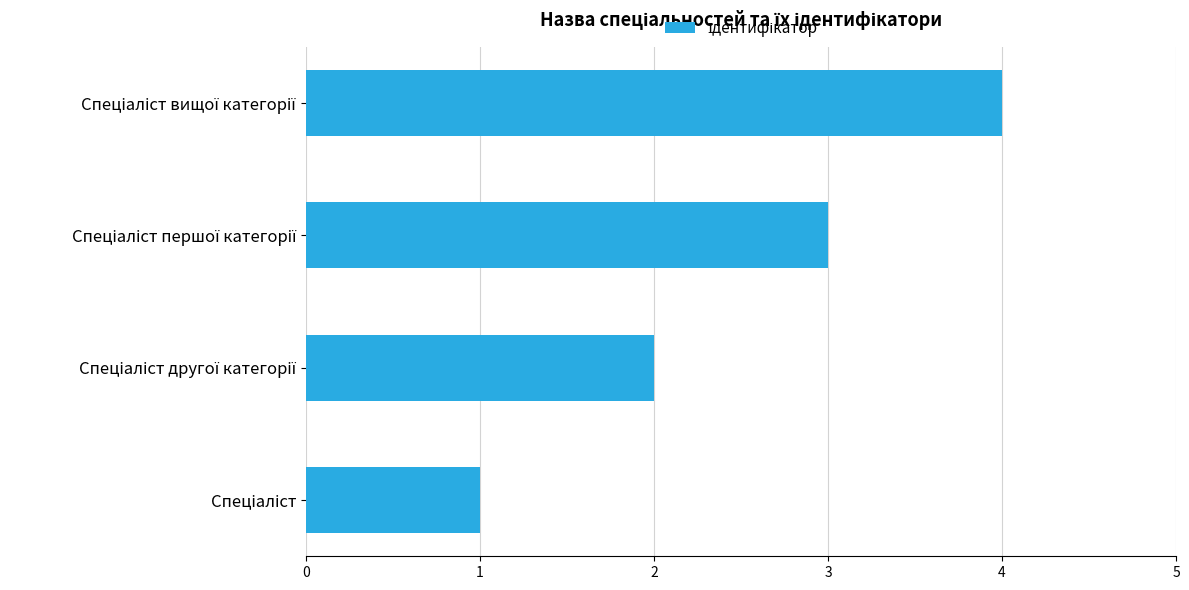

What is the sum of all values?

10